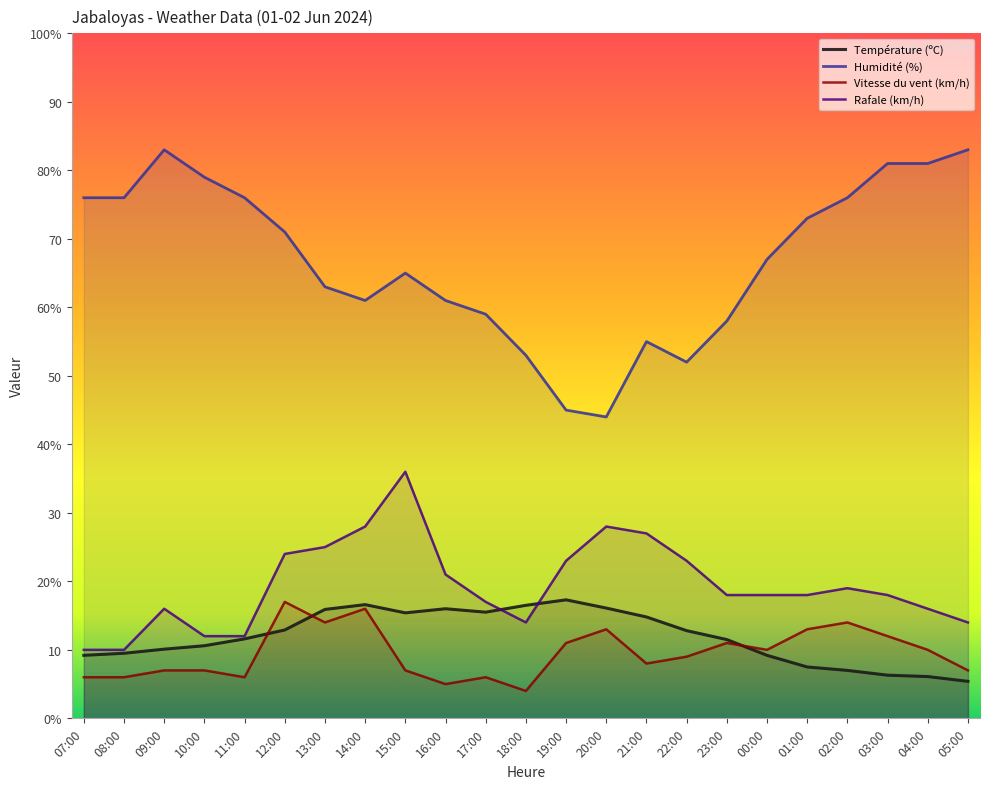

True or false: Température (ºC) has more than 1 points higher than both neighbors.

True